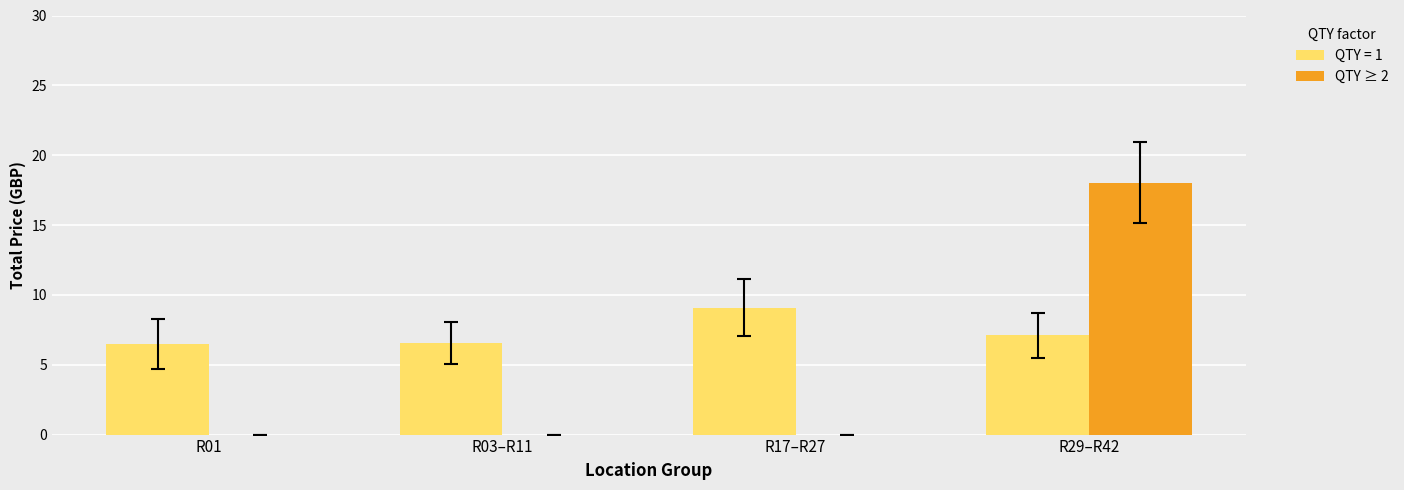

Which series changed the most between R03–R11 and R17–R27?

QTY = 1